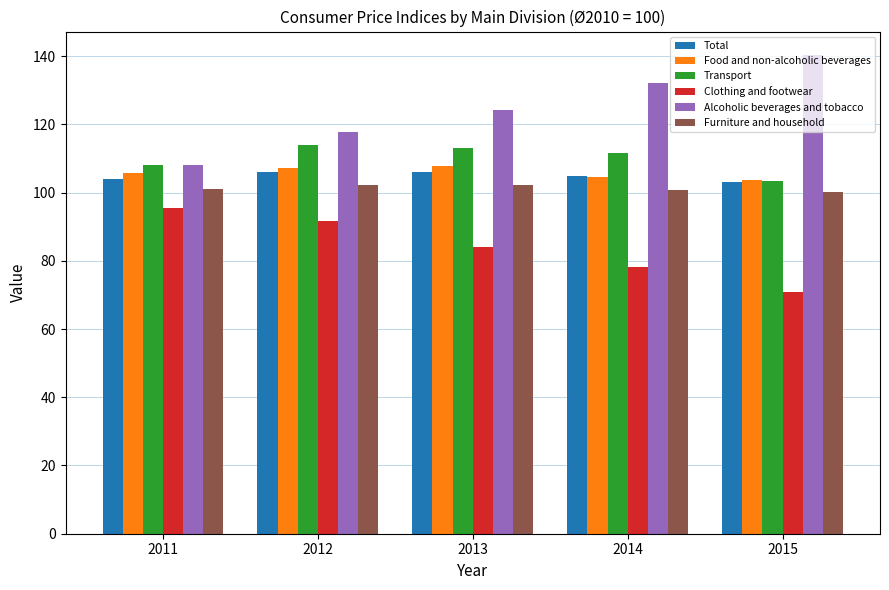

At which label is Transport closest to 108?

2011